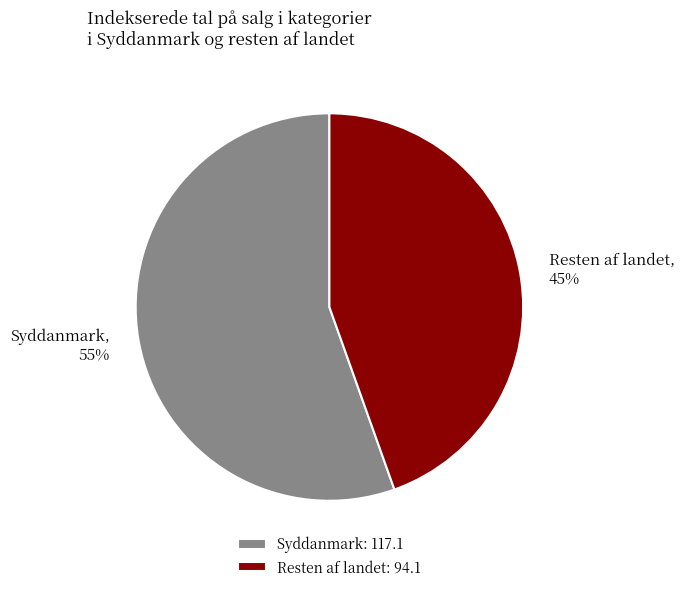

How many slices are in this pie chart?

2